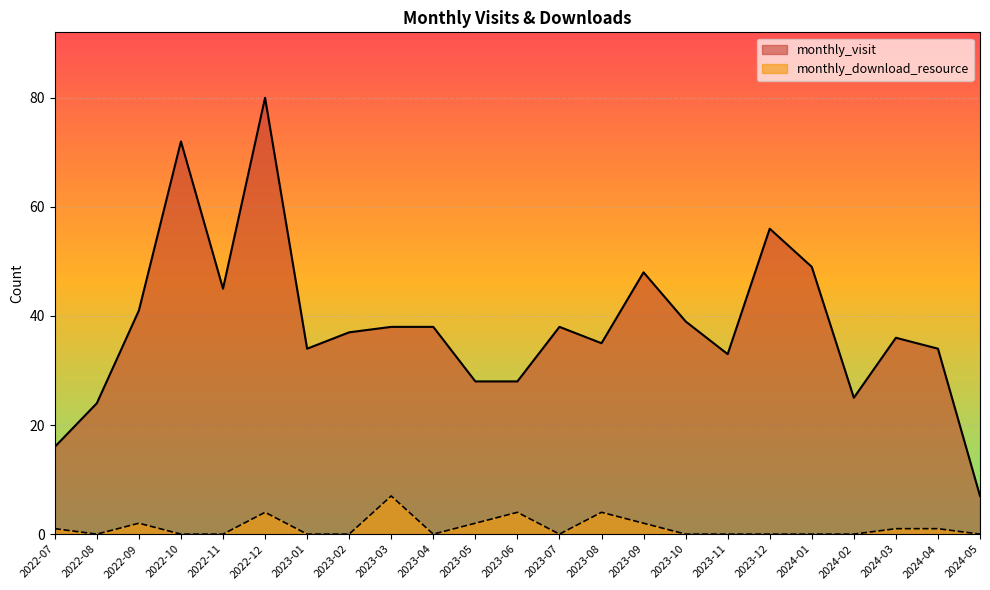

Which series has the largest total across all categories?

monthly_visit